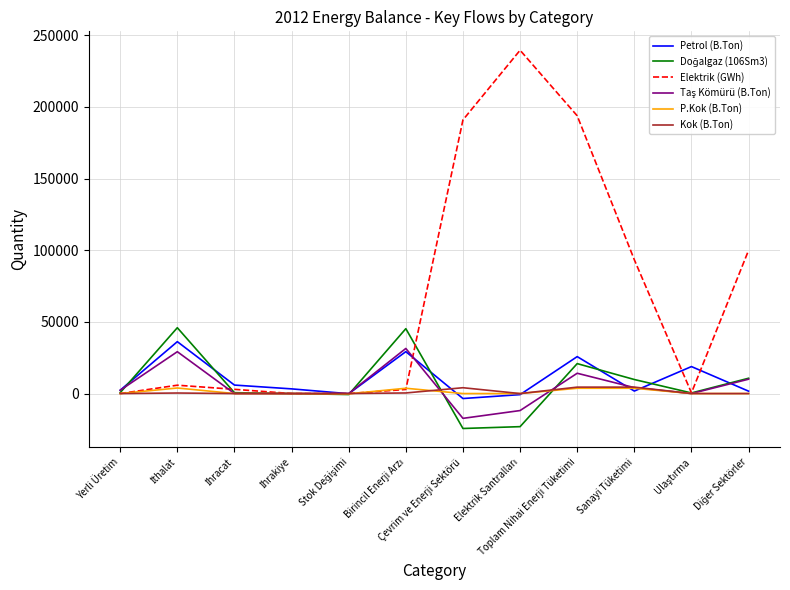

At which category is the sum across all series the highest?

Toplam Nihai Enerji Tüketimi